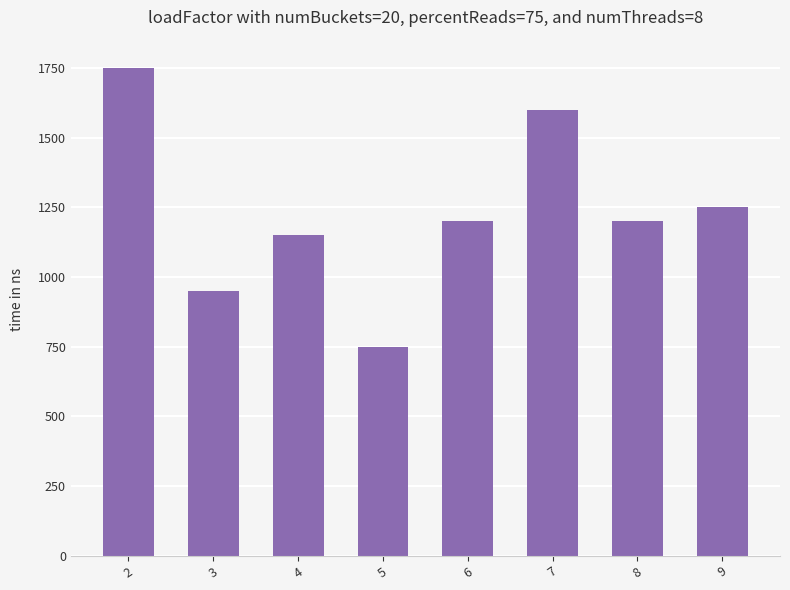

What is the average value?

1231